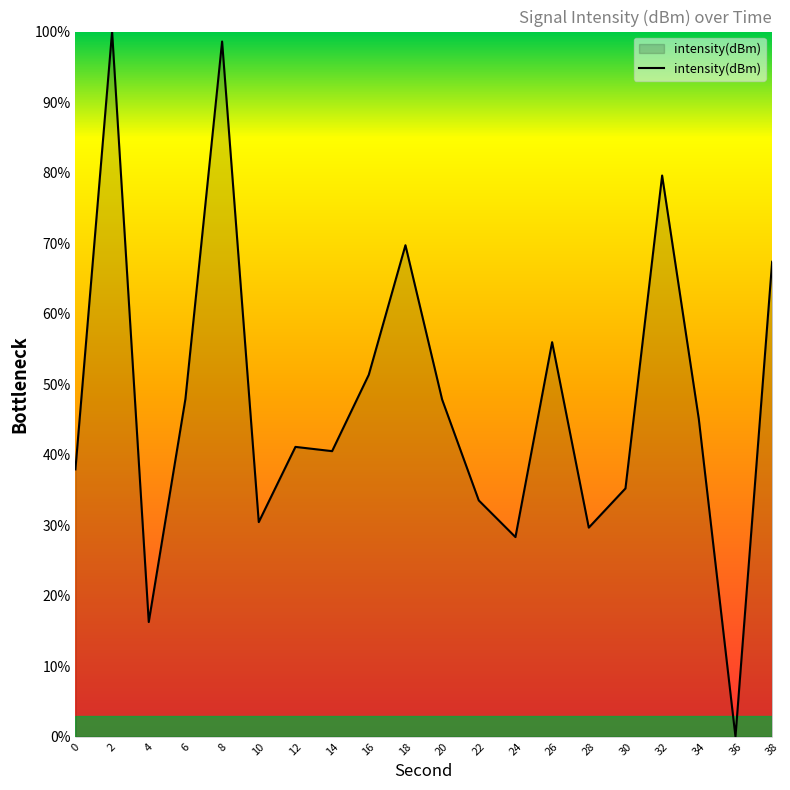

Count the number of values greater than 45.

10